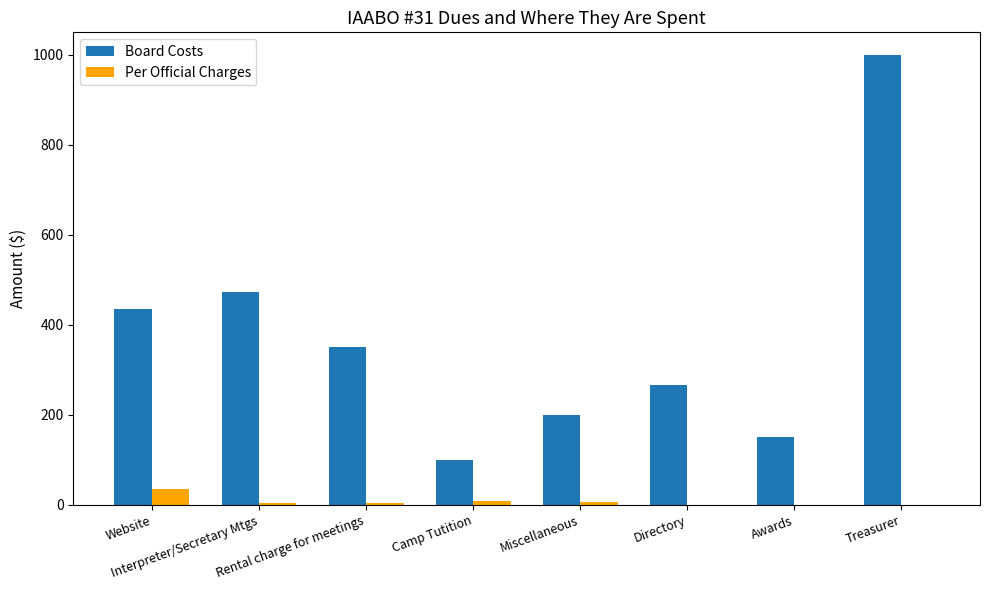

Is it true that Per Official Charges equals 0.0 at Awards?

True